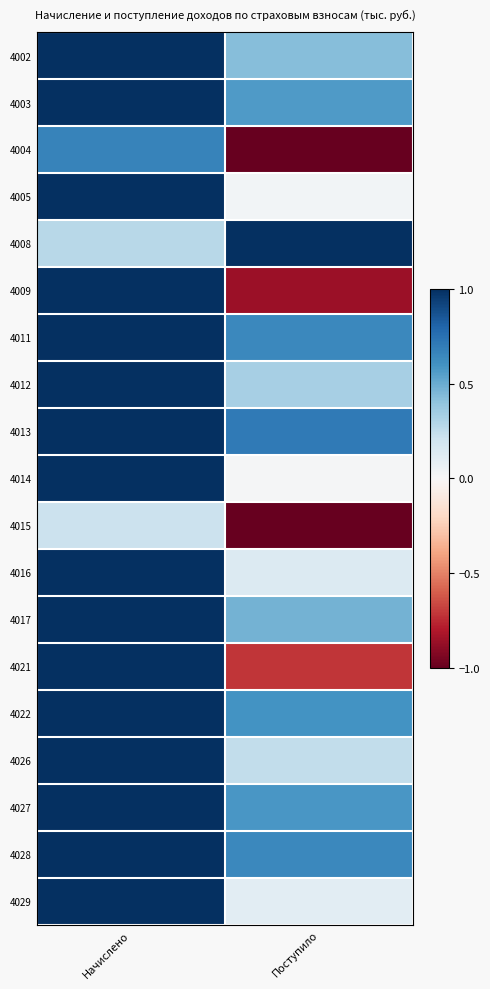

Reading right to left, list all the values displayed in this chart.

4002: Поступило=0.4	Начислено=1.0
4003: Поступило=0.6	Начислено=1.0
4004: Поступило=-1.0	Начислено=0.7
4005: Поступило=0.0	Начислено=1.0
4008: Поступило=1.0	Начислено=0.3
4009: Поступило=-0.9	Начислено=1.0
4011: Поступило=0.6	Начислено=1.0
4012: Поступило=0.3	Начислено=1.0
4013: Поступило=0.7	Начислено=1.0
4014: Поступило=0.0	Начислено=1.0
4015: Поступило=-1.0	Начислено=0.2
4016: Поступило=0.1	Начислено=1.0
4017: Поступило=0.5	Начислено=1.0
4021: Поступило=-0.7	Начислено=1.0
4022: Поступило=0.6	Начислено=1.0
4026: Поступило=0.2	Начислено=1.0
4027: Поступило=0.6	Начислено=1.0
4028: Поступило=0.6	Начислено=1.0
4029: Поступило=0.1	Начислено=1.0